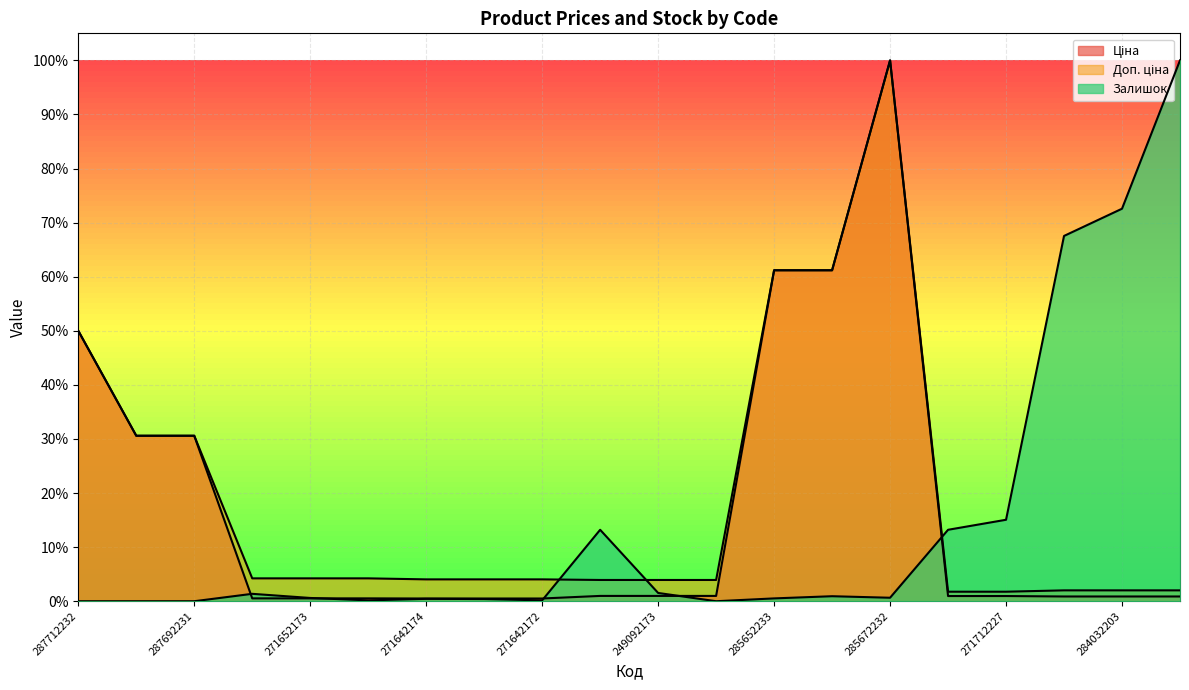

In Доп. ціна, how many points are higher than both neighbors (excluding endpoints)?

1